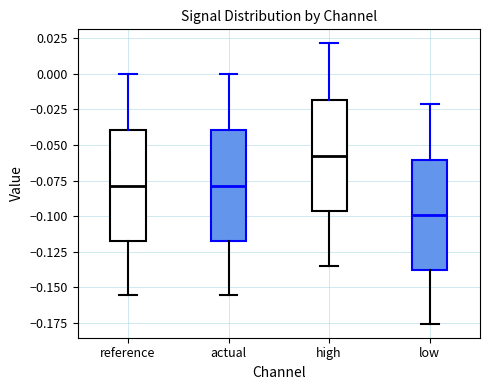

Reading left to right, transcribe this box plot: for each box, give where its median line is, the range the box spans, and where its two whiskers end, as read against the y-axis. The values are not printed on the chart, so give them approximately, as read against the axis.

reference: median -0.080, box -0.115 to -0.040, whiskers -0.155 to 0.000
actual: median -0.080, box -0.115 to -0.040, whiskers -0.155 to 0.000
high: median -0.060, box -0.095 to -0.020, whiskers -0.135 to 0.020
low: median -0.100, box -0.140 to -0.060, whiskers -0.175 to -0.020